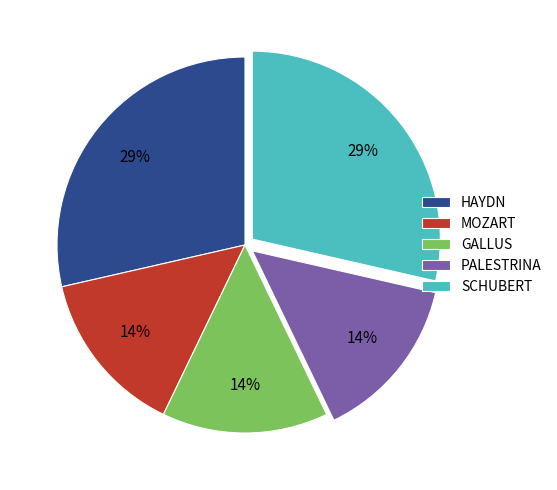

Approximately how many times larger is the value at GALLUS compared to HAYDN?

0.5